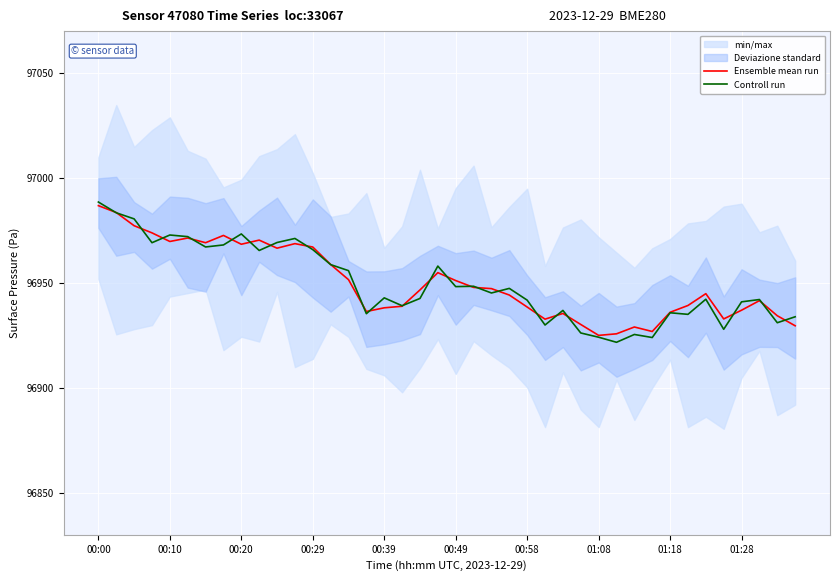

Is this an area chart (filled region under the line)?

No